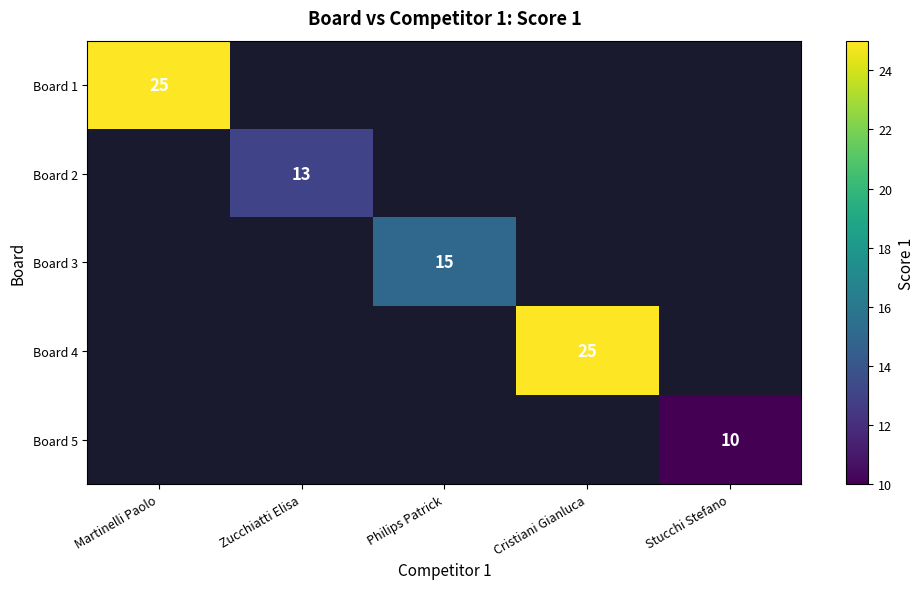

True or false: Board 3 has a value of 3 at Philips Patrick.

False